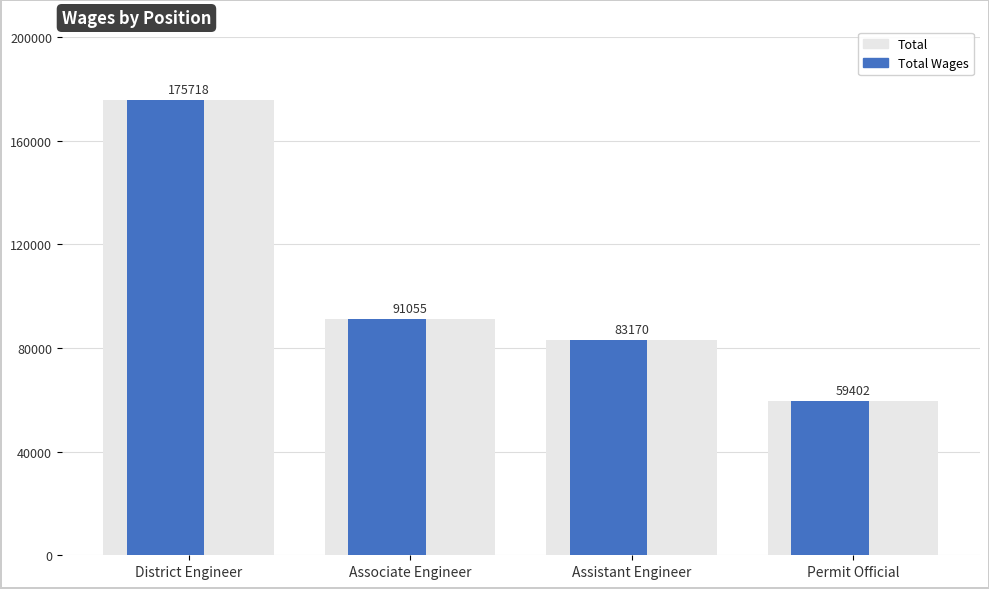

At which category is the sum across all series the highest?

District Engineer